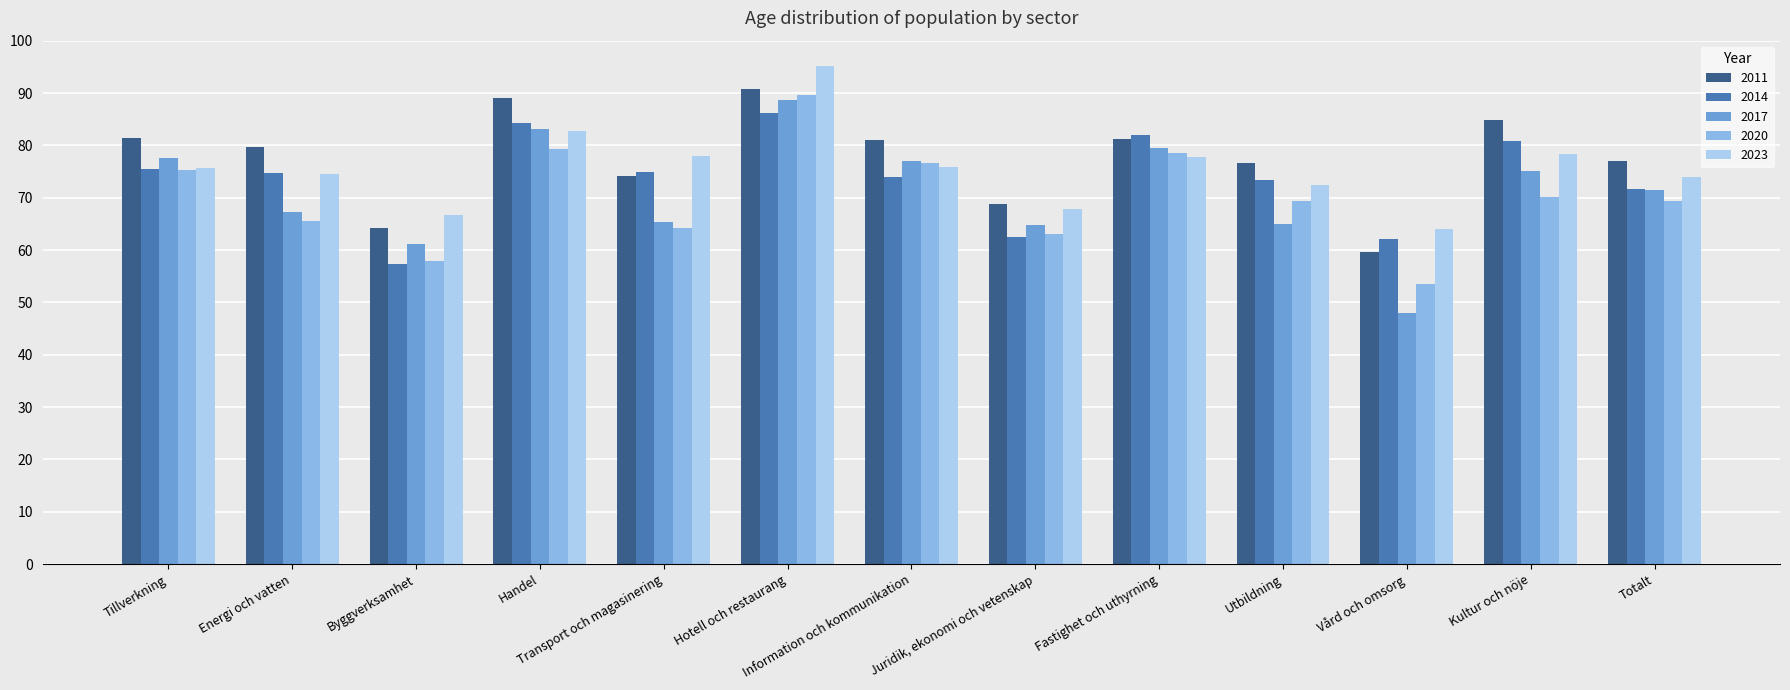

At which label is 2017 closest to 68?

Energi och vatten